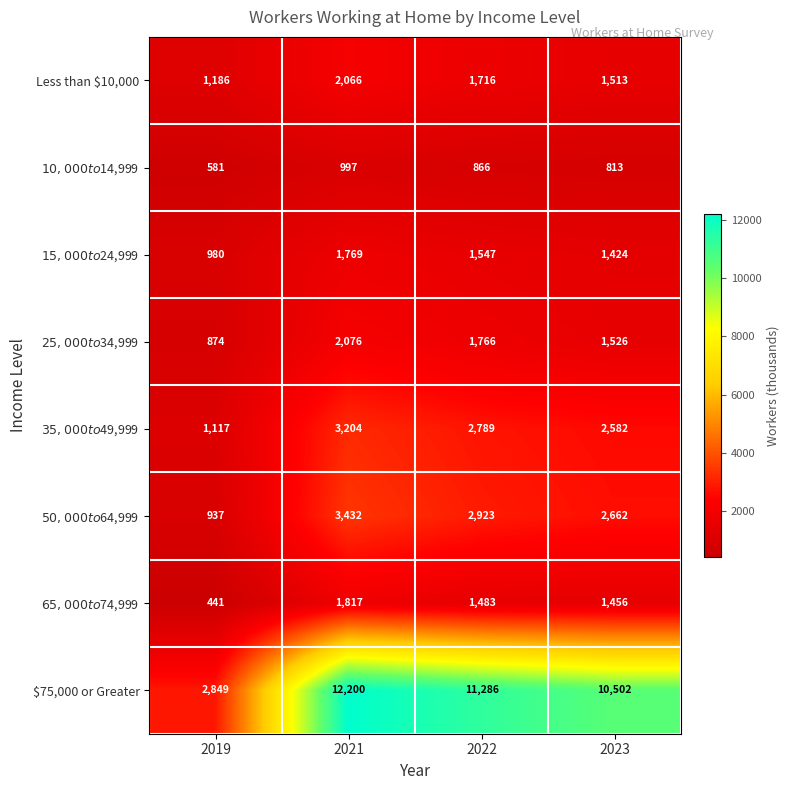

What is the maximum value shown in the chart?

12200